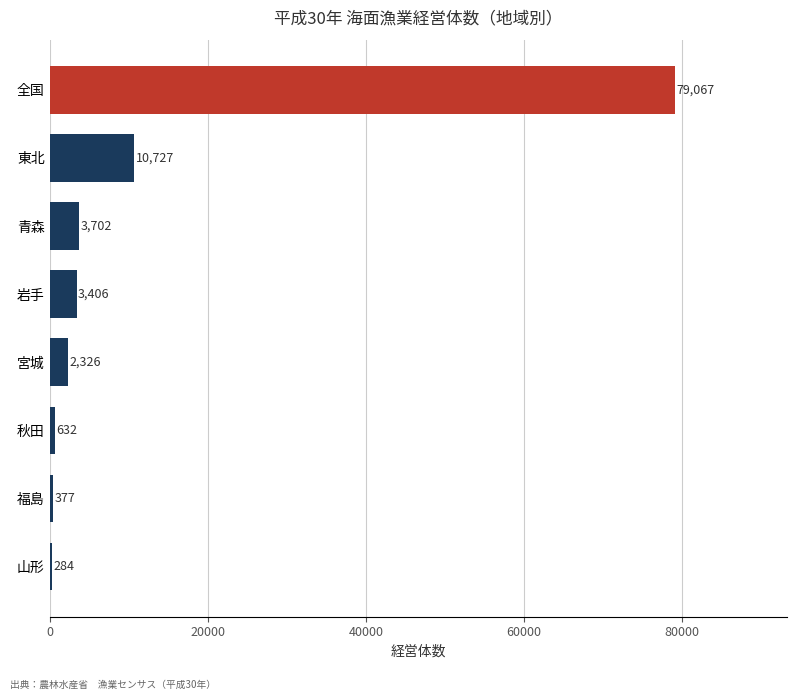

How many values are below 3406?

4